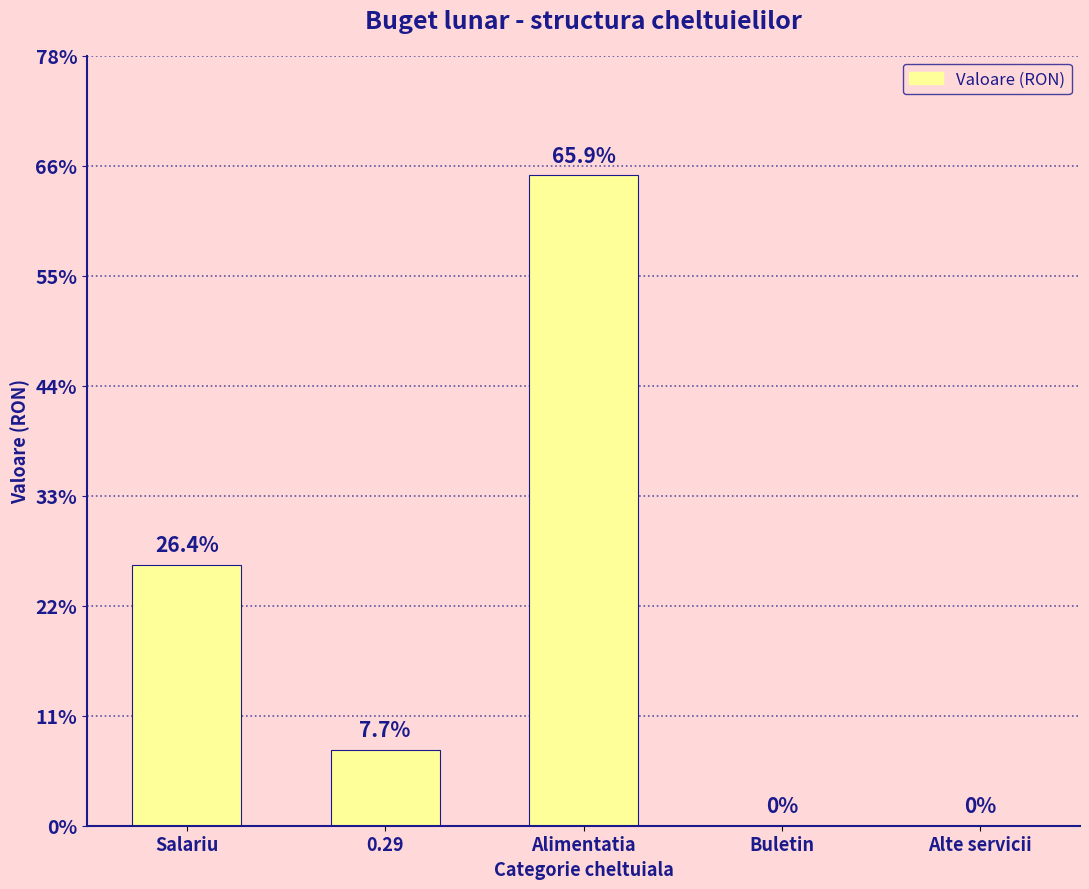

List the labels in order of value, smallest first.

Buletin, Alte servicii, 0.29, Salariu, Alimentatia